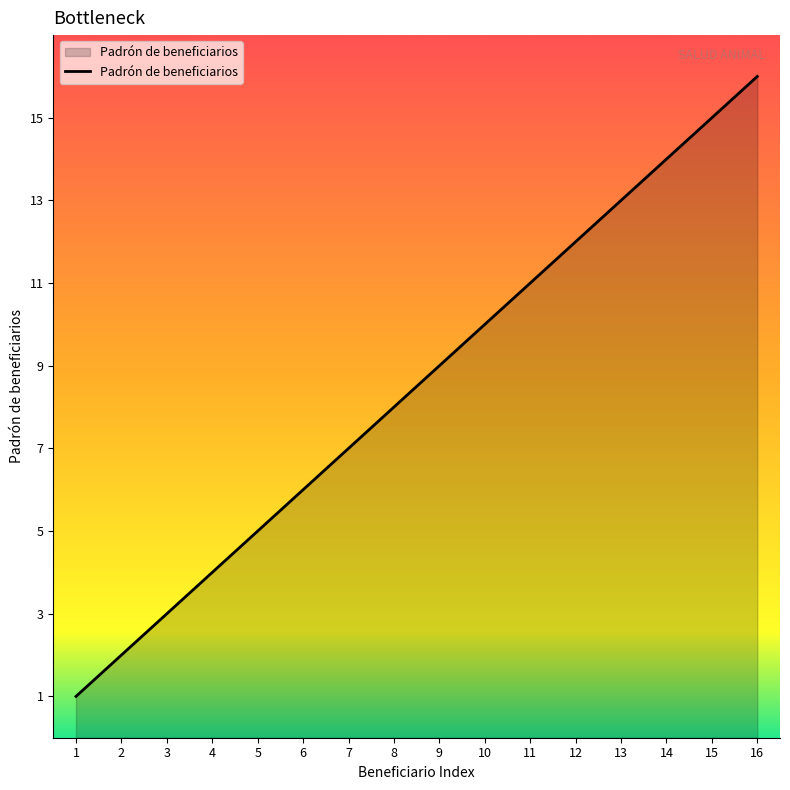

Is it true that the value at 12 is 12?

True